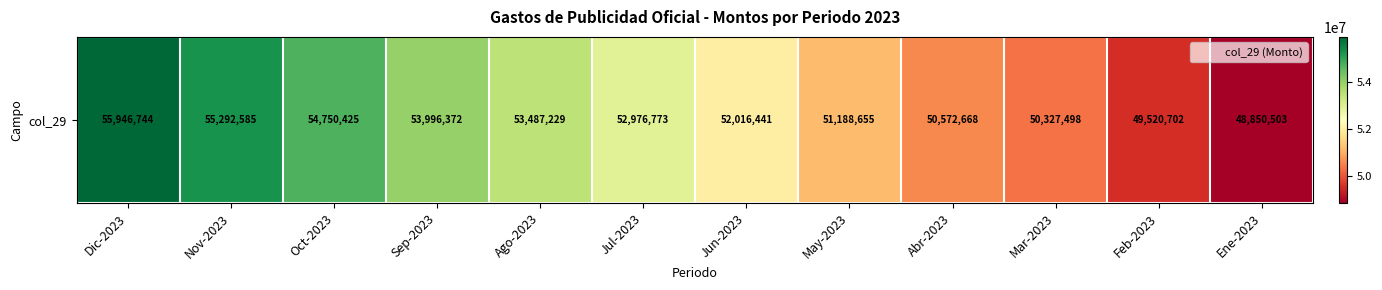

Reading left to right, transcribe all the data shown in this chart.

55946744	55292585	54750425	53996372	53487229	52976773	52016441	51188655	50572668	50327498	49520702	48850503